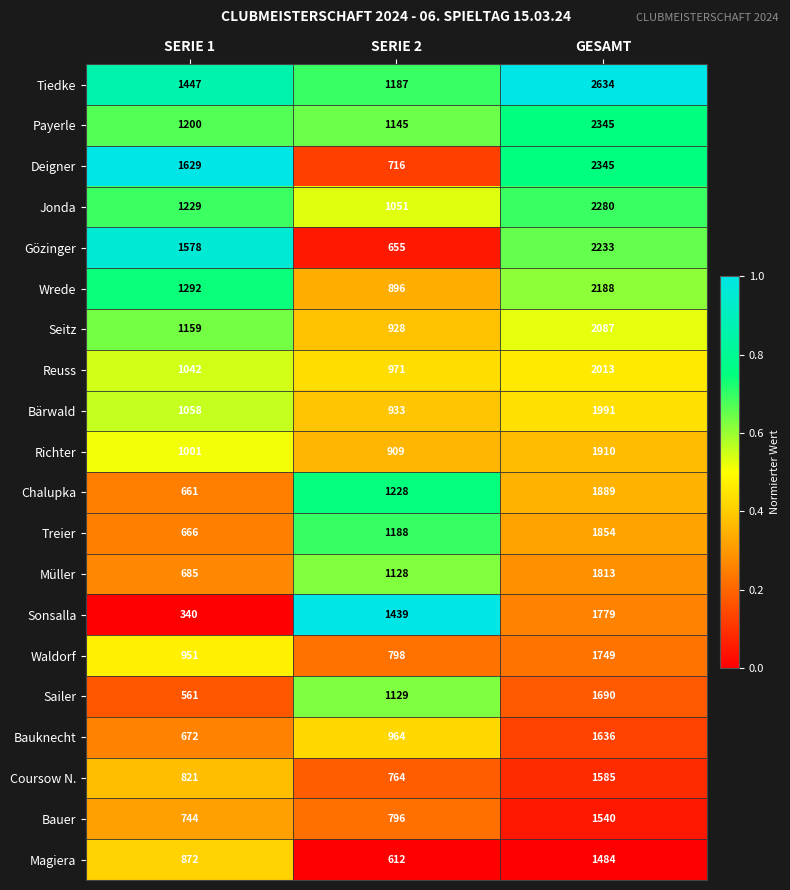

Which label corresponds to the smallest value in the chart?

SERIE 1